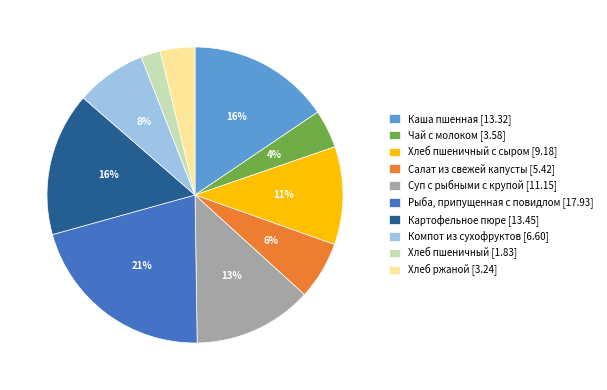

Is the sum of Хлеб пшеничный с сыром [9.18] and Салат из свежей капусты [5.42] greater than half?

No